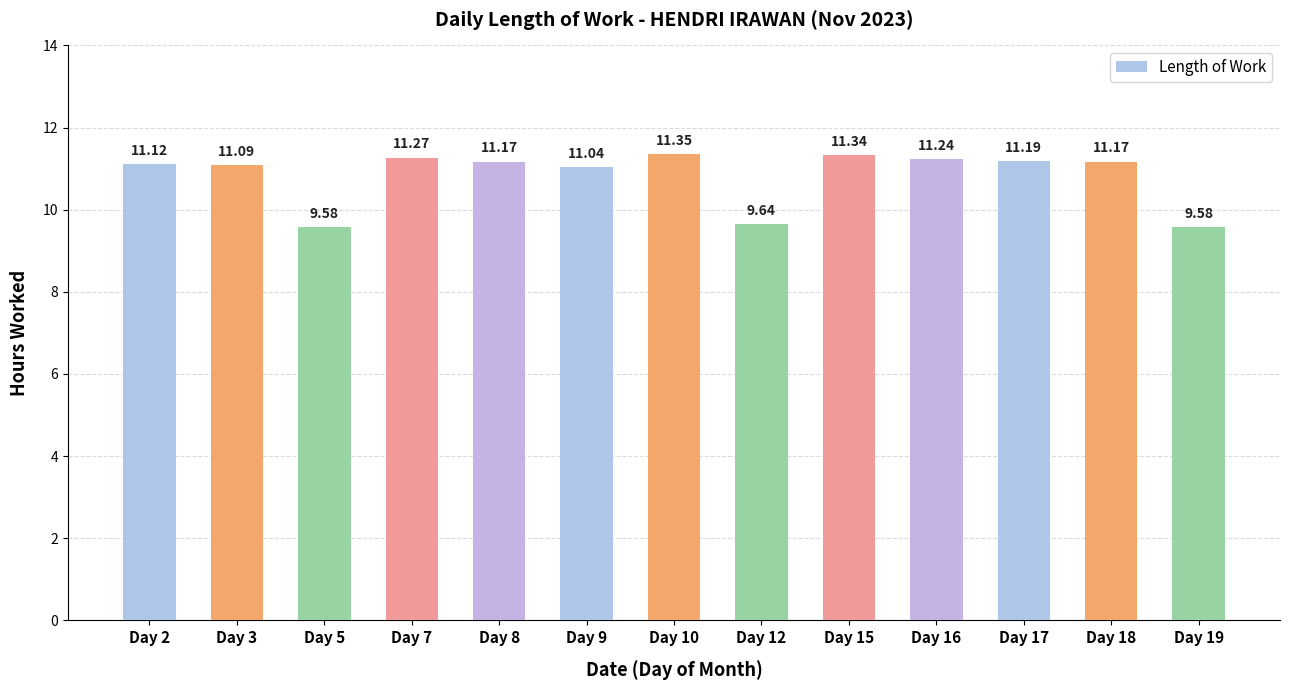

Between Day 5 and Day 8, which is larger?

Day 8